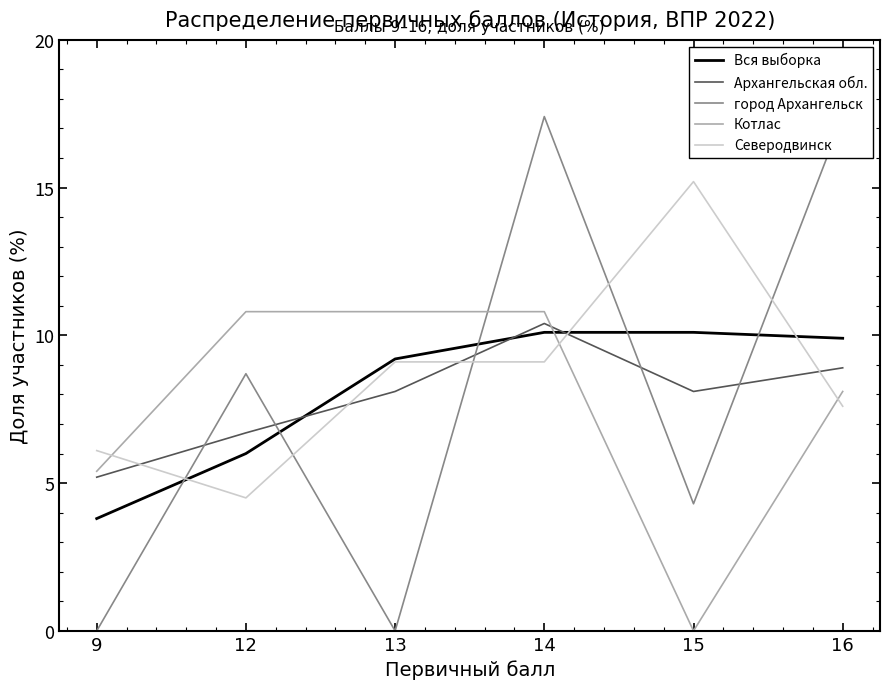

Rank the series at 12 from lowest to highest value.

Северодвинск, Вся выборка, Архангельская обл., город Архангельск, Котлас